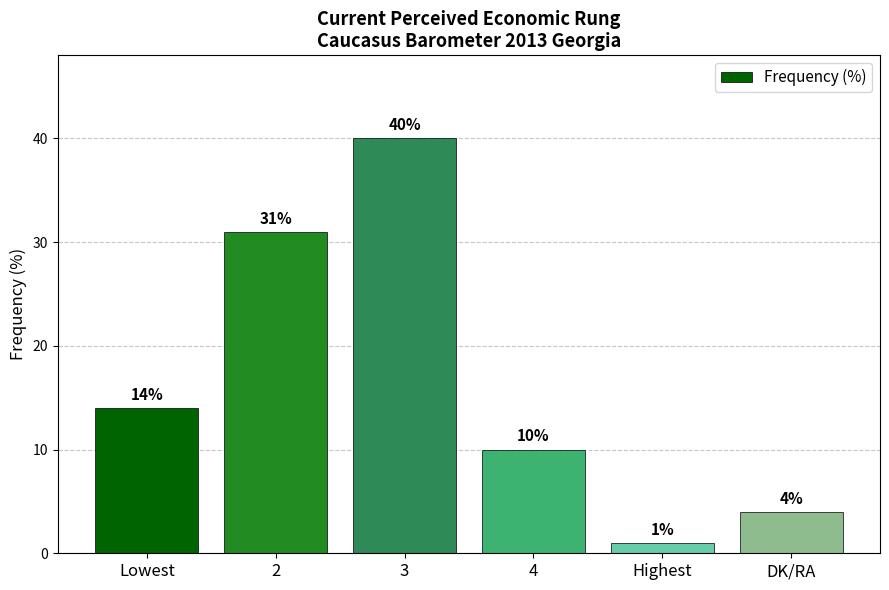

Rank the categories by value from highest to lowest.

3, 2, Lowest, 4, DK/RA, Highest